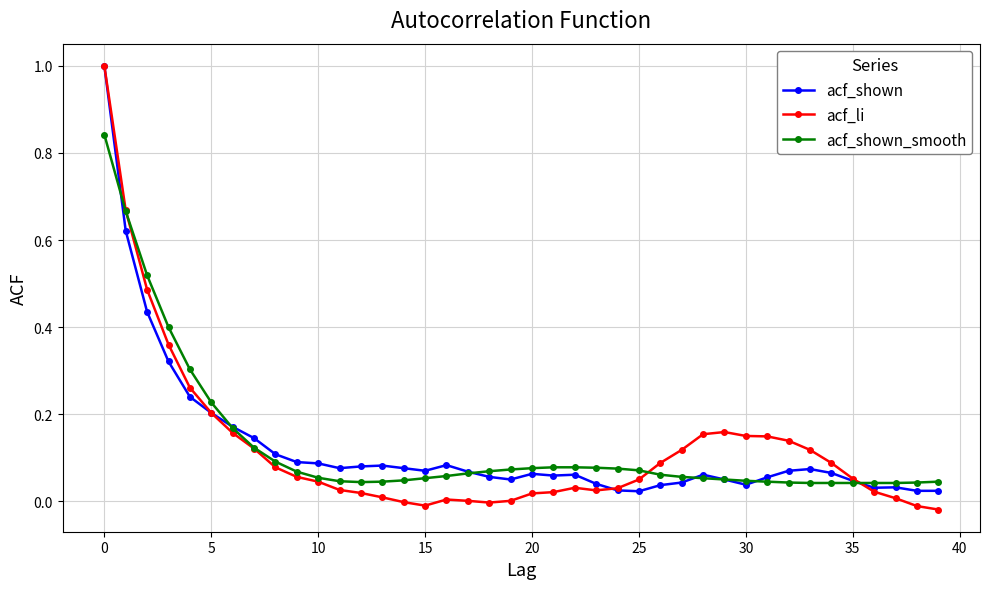

True or false: acf_li and acf_shown cross at least once.

True